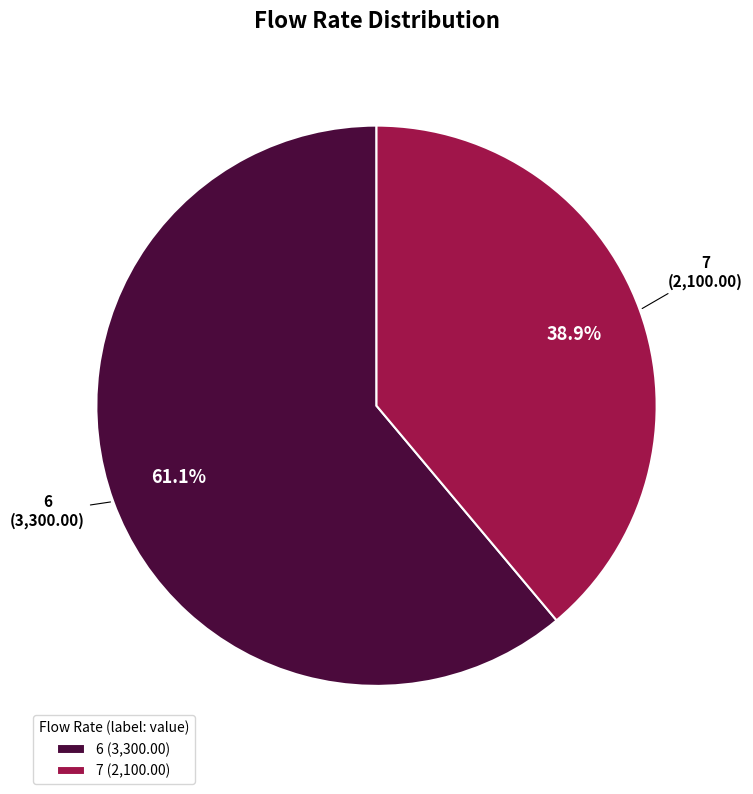

How many segments does this pie chart have?

2